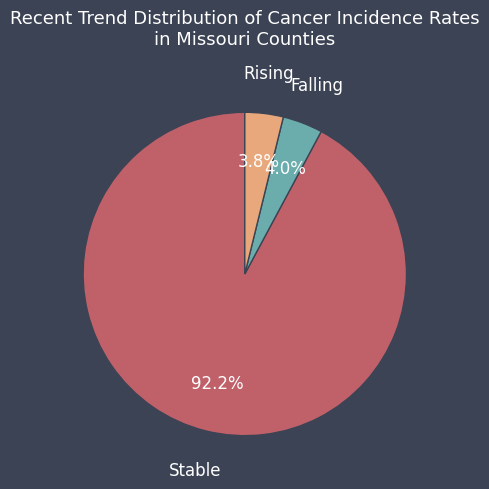

Is there any slice that represents more than half of the pie?

Yes